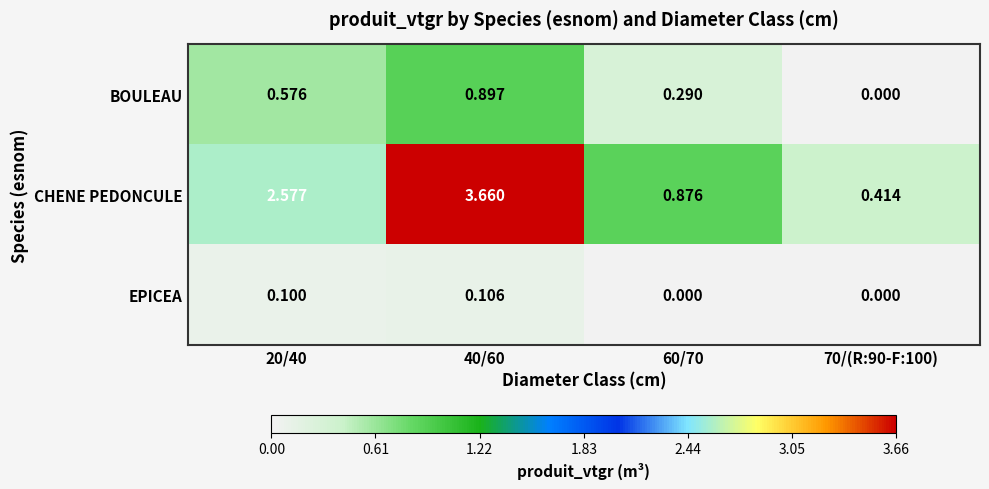

At 40/60, list the series in order from largest to smallest.

CHENE PEDONCULE, BOULEAU, EPICEA